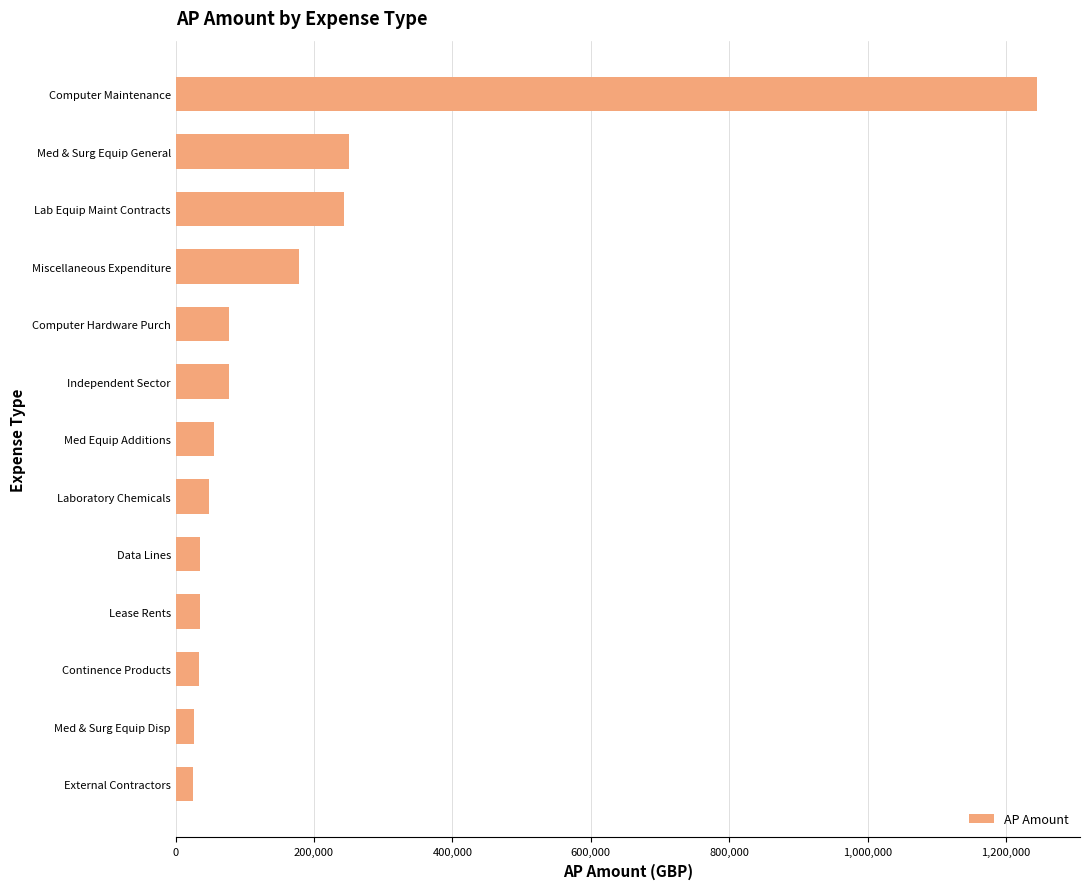

At which label is the value closest to 635050?

Med & Surg Equip General